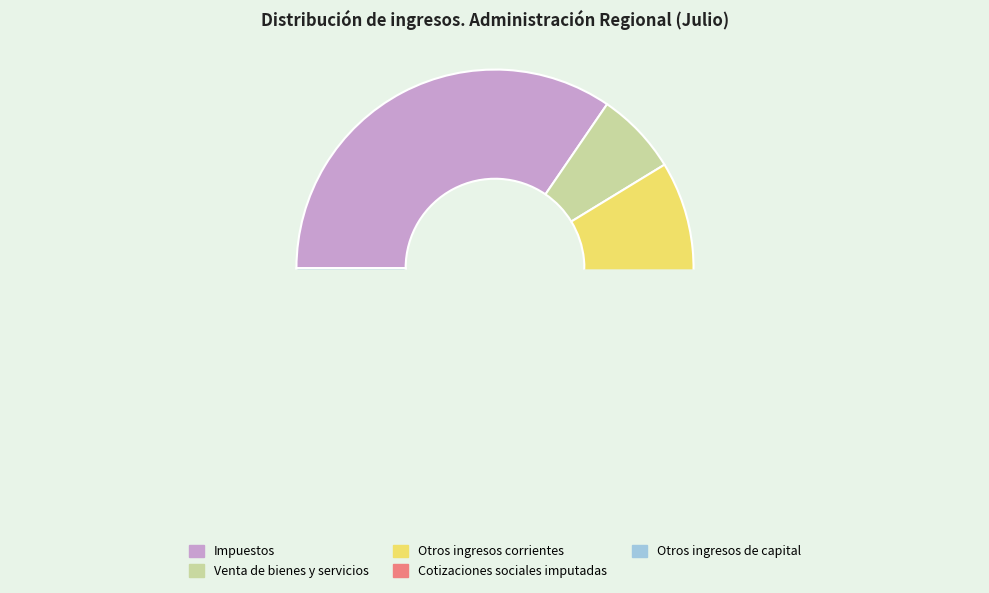

True or false: Otros ingresos de capital accounts for 15% of the total.

False